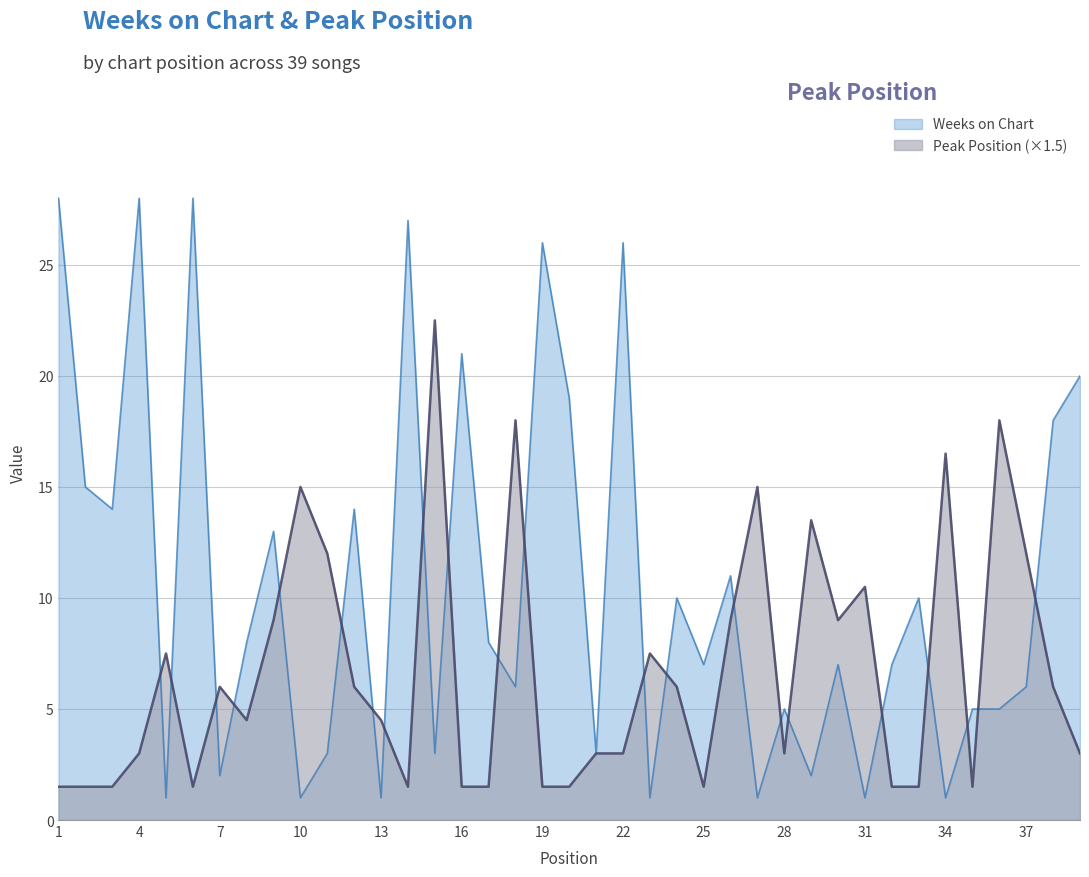

How many lines are shown in the chart?

2